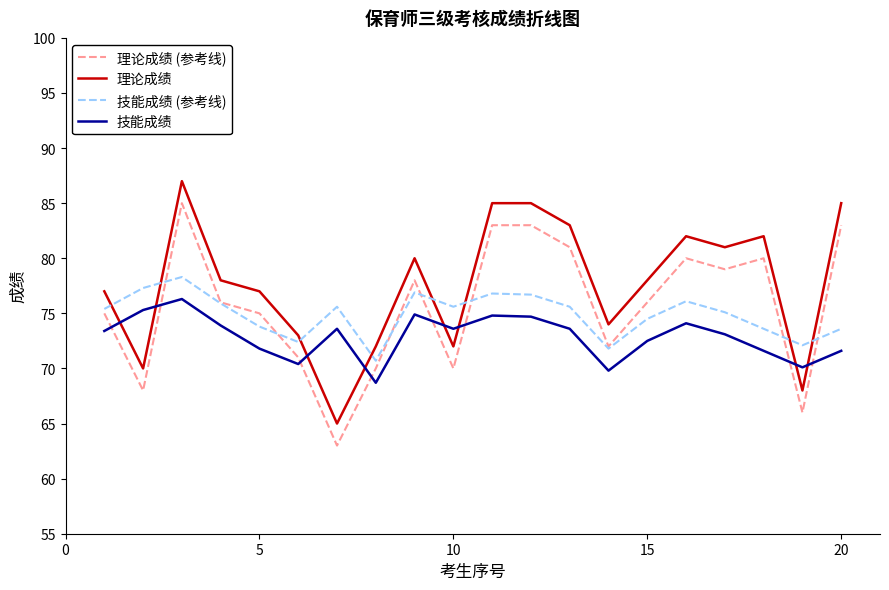

After their last crossing, which series has the higher values: 技能成绩 (参考线) or 理论成绩?

理论成绩